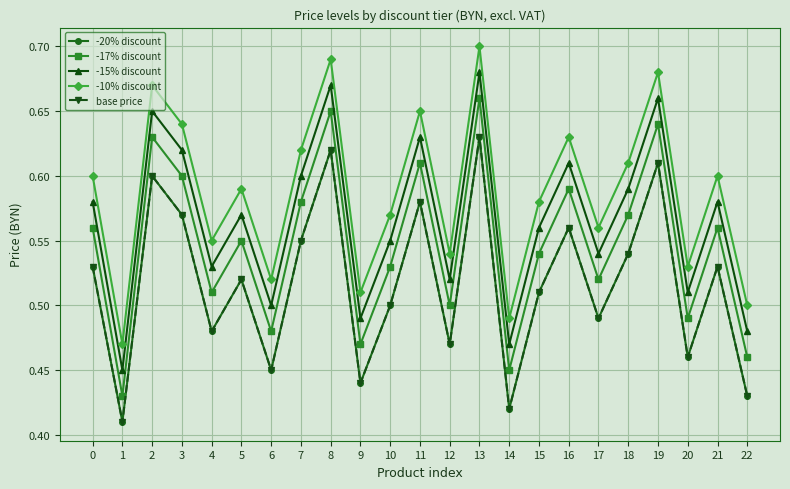

Reading right to left, what are all the values shown in this chart?

-20% discount: 22=0.4	21=0.5	20=0.5	19=0.6	18=0.5	17=0.5	16=0.6	15=0.5	14=0.4	13=0.6	12=0.5	11=0.6	10=0.5	9=0.4	8=0.6	7=0.6	6=0.5	5=0.5	4=0.5	3=0.6	2=0.6	1=0.4	0=0.5
-17% discount: 22=0.5	21=0.6	20=0.5	19=0.6	18=0.6	17=0.5	16=0.6	15=0.5	14=0.5	13=0.7	12=0.5	11=0.6	10=0.5	9=0.5	8=0.7	7=0.6	6=0.5	5=0.6	4=0.5	3=0.6	2=0.6	1=0.4	0=0.6
-15% discount: 22=0.5	21=0.6	20=0.5	19=0.7	18=0.6	17=0.5	16=0.6	15=0.6	14=0.5	13=0.7	12=0.5	11=0.6	10=0.6	9=0.5	8=0.7	7=0.6	6=0.5	5=0.6	4=0.5	3=0.6	2=0.7	1=0.5	0=0.6
-10% discount: 22=0.5	21=0.6	20=0.5	19=0.7	18=0.6	17=0.6	16=0.6	15=0.6	14=0.5	13=0.7	12=0.5	11=0.7	10=0.6	9=0.5	8=0.7	7=0.6	6=0.5	5=0.6	4=0.6	3=0.6	2=0.7	1=0.5	0=0.6
base price: 22=0.4	21=0.5	20=0.5	19=0.6	18=0.5	17=0.5	16=0.6	15=0.5	14=0.4	13=0.6	12=0.5	11=0.6	10=0.5	9=0.4	8=0.6	7=0.6	6=0.5	5=0.5	4=0.5	3=0.6	2=0.6	1=0.4	0=0.5